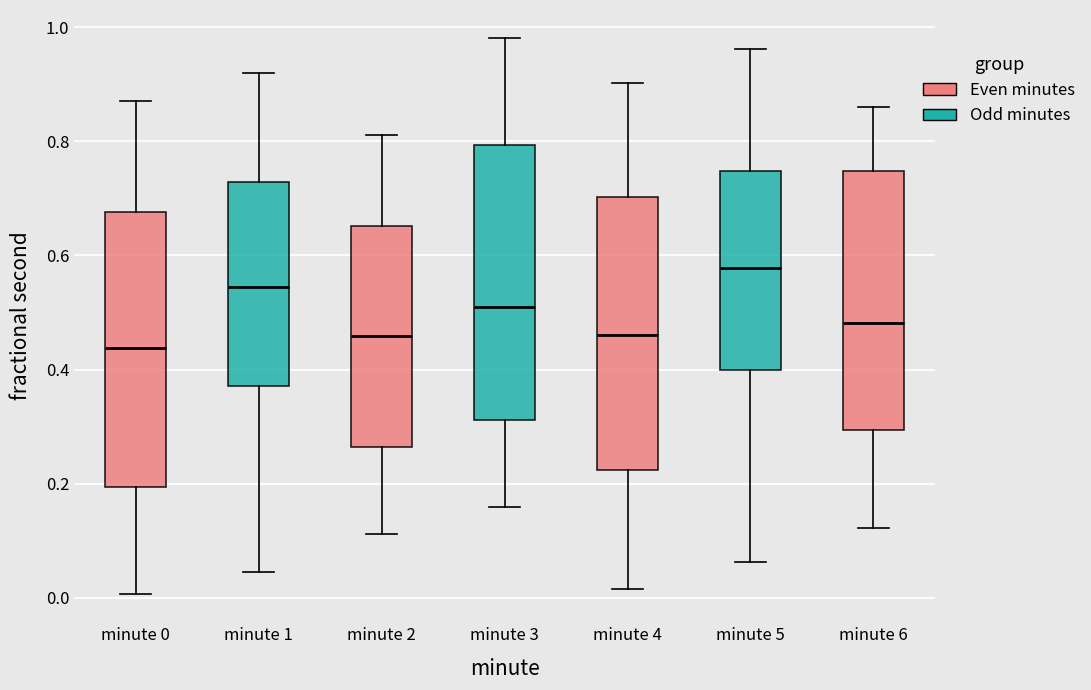

Which box has the highest median line?

minute 5